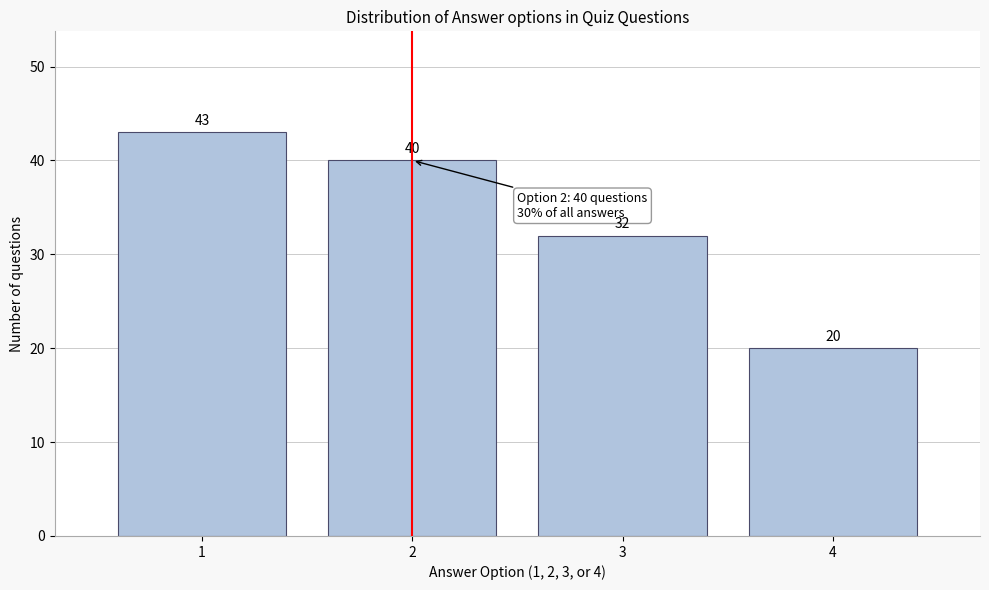

Over which range of the x-axis is the bar tallest?

0.5 to 1.5